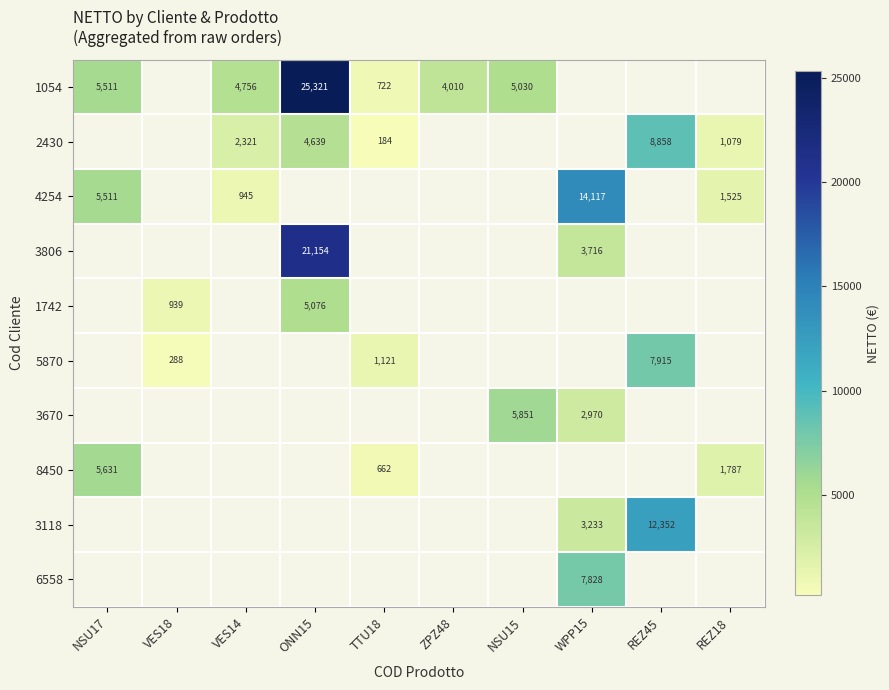

Count the number of data series in this chart.

10